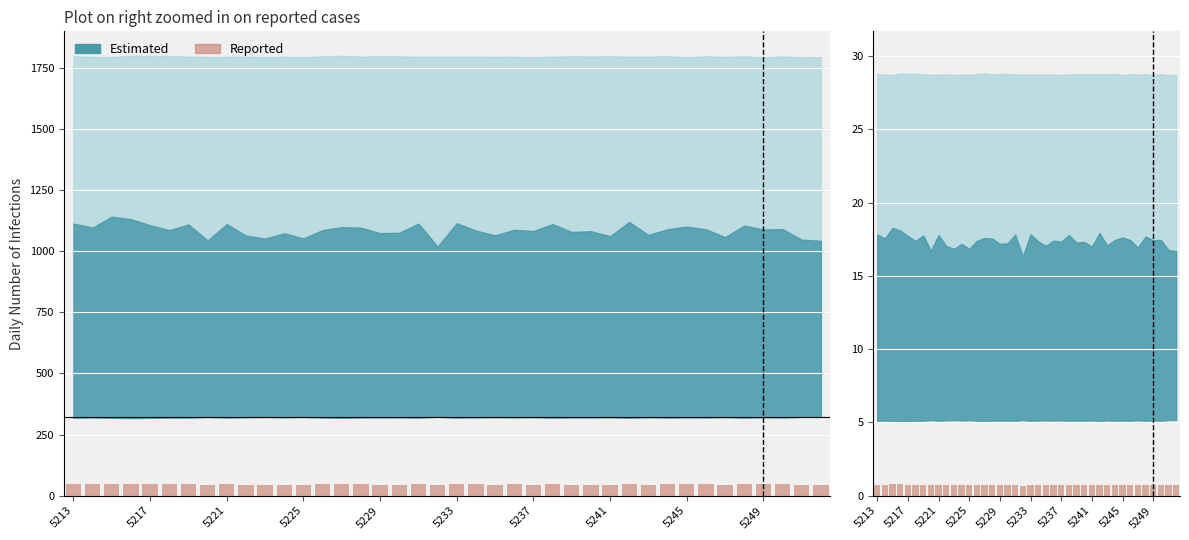

Which category has the highest value across all series?

5221